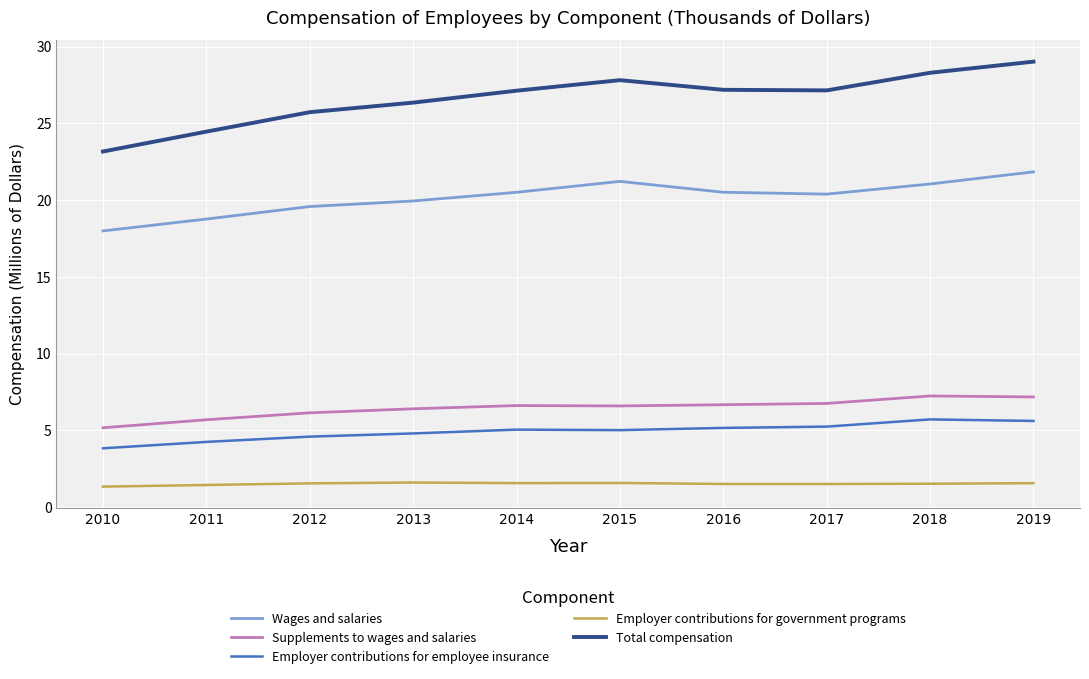

What is the difference between the maximum and minimum values in the Supplements to wages and salaries series?

2.1